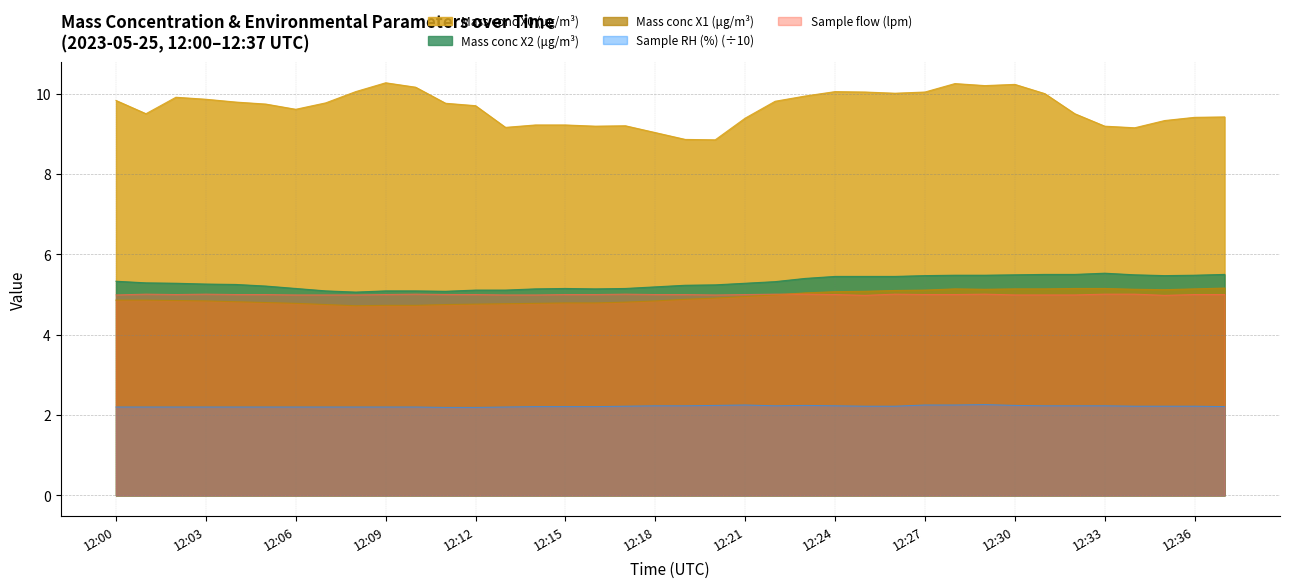

How many interior local valleys does the Sample RH (%) series have?

1